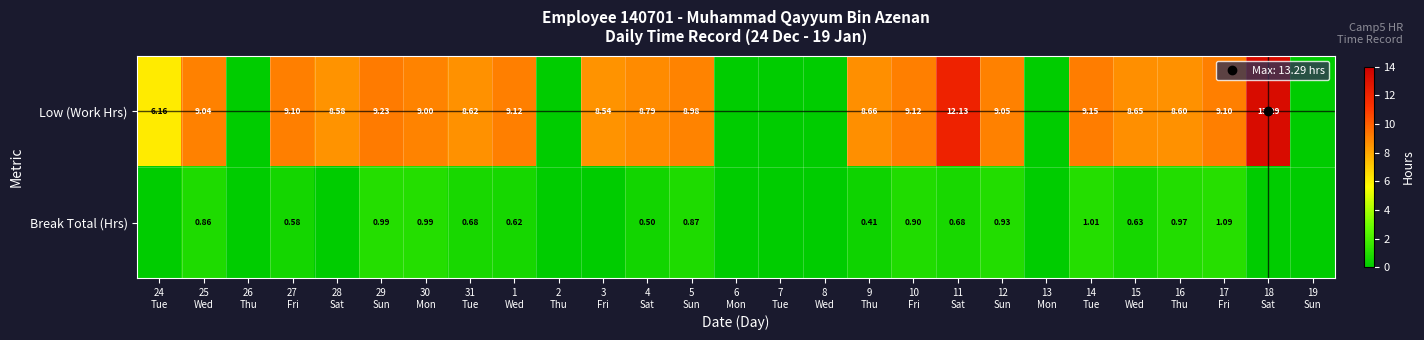

Rank the series at 27 Fri from lowest to highest value.

Break Total (Hrs), Low (Work Hrs)